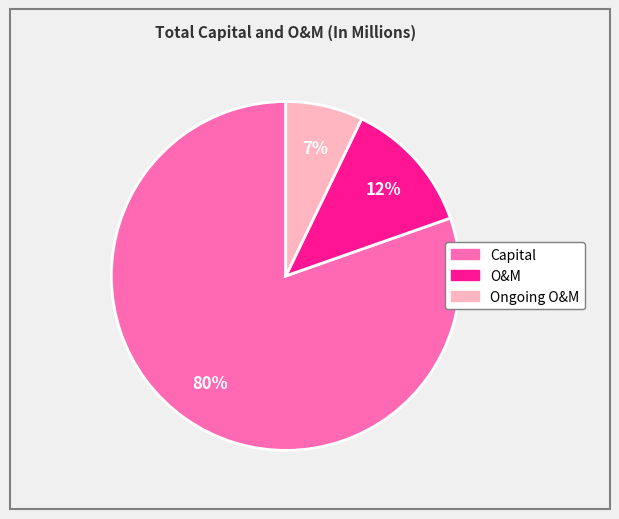

Count the number of slices in the pie.

3